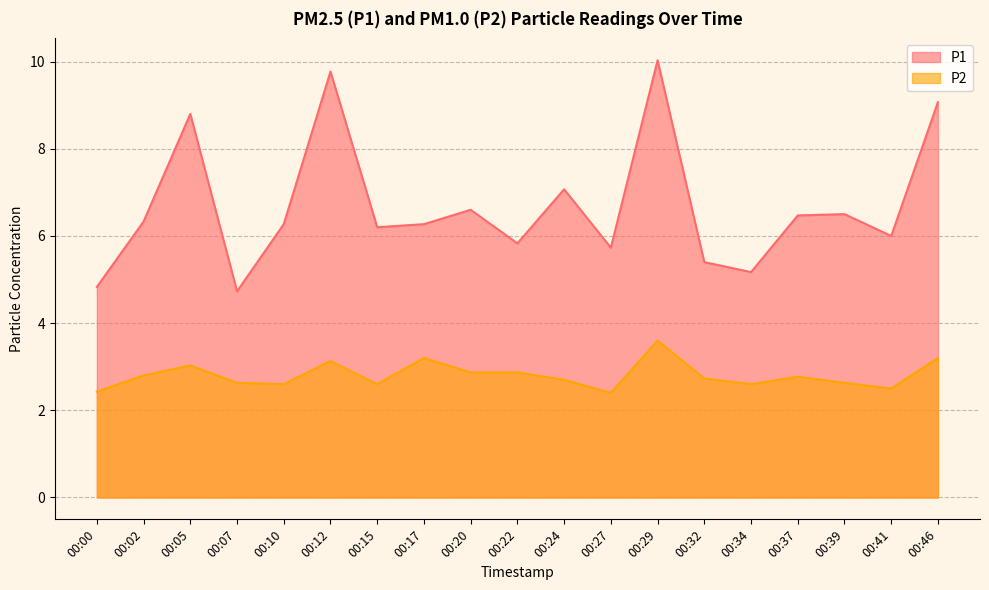

How many distinct data groups are displayed?

2